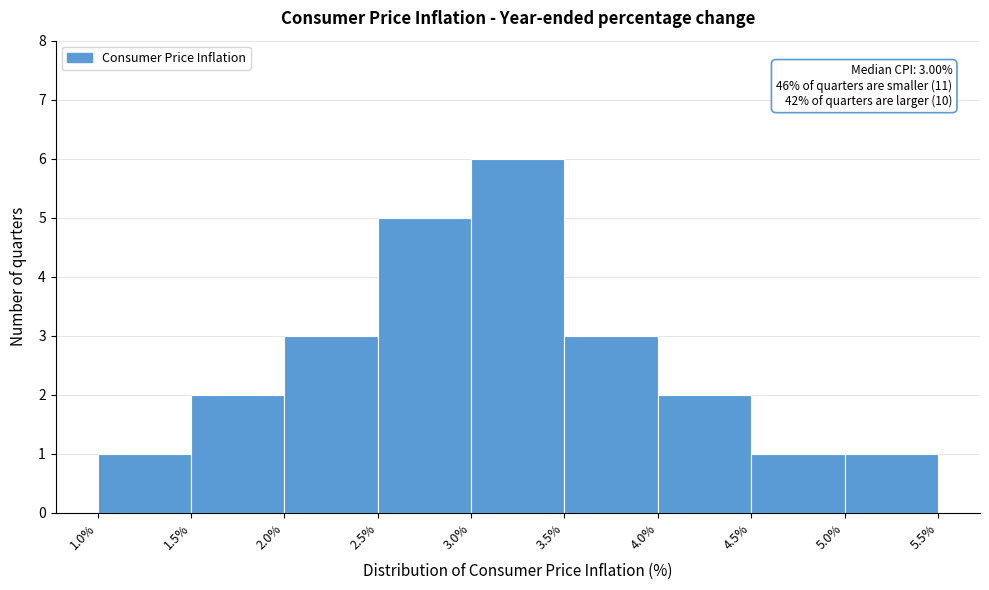

Which range on the x-axis has the tallest bar?

3.0% to 3.5%